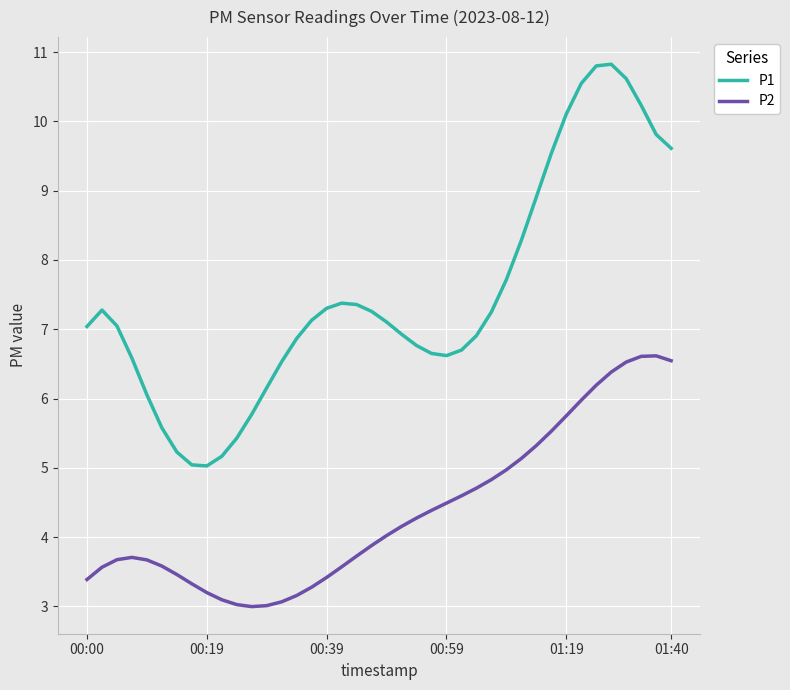

At how many categories does at least one series exceed 9?

9